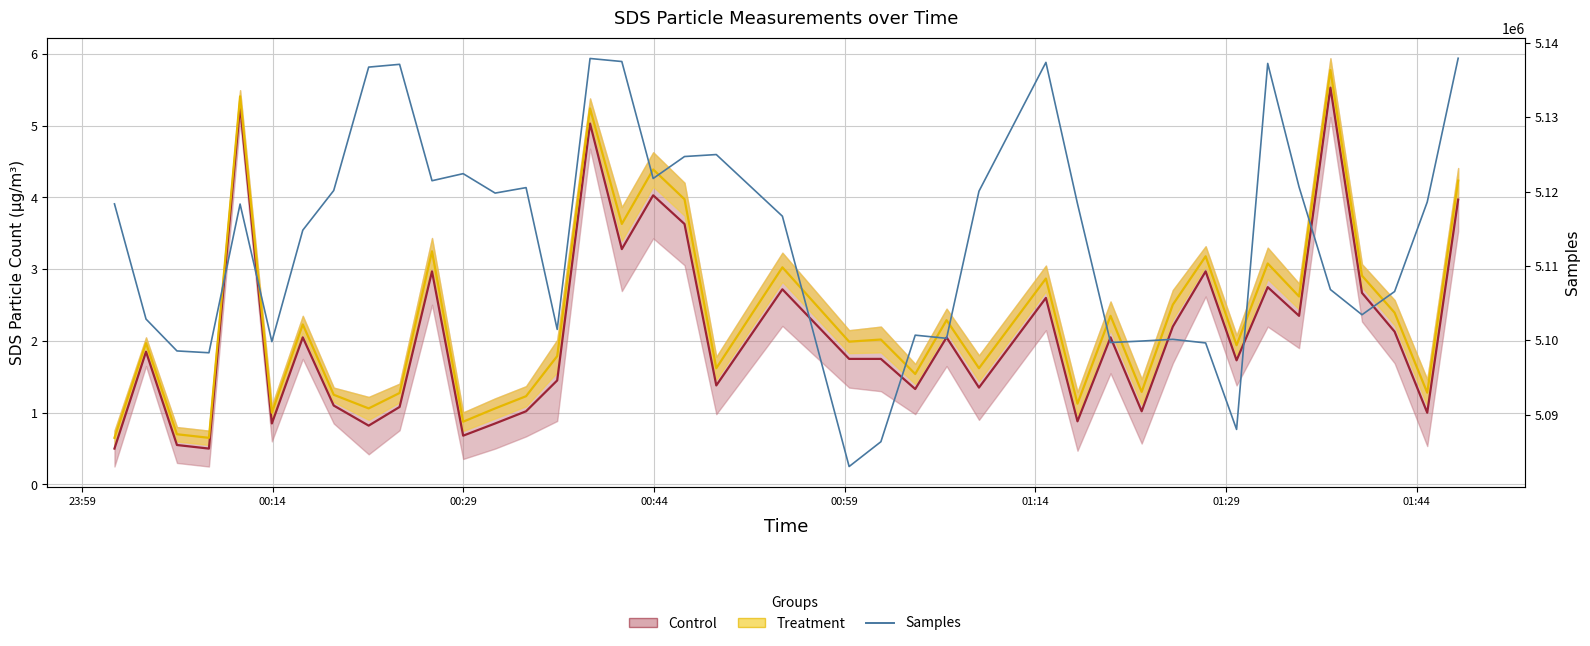

True or false: the data shows 1664338 at 33.

False